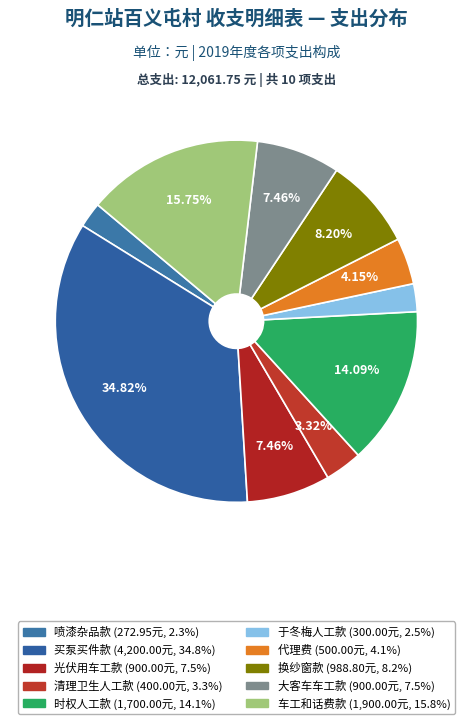

To the nearest percent, what is the average slice percentage?

10%